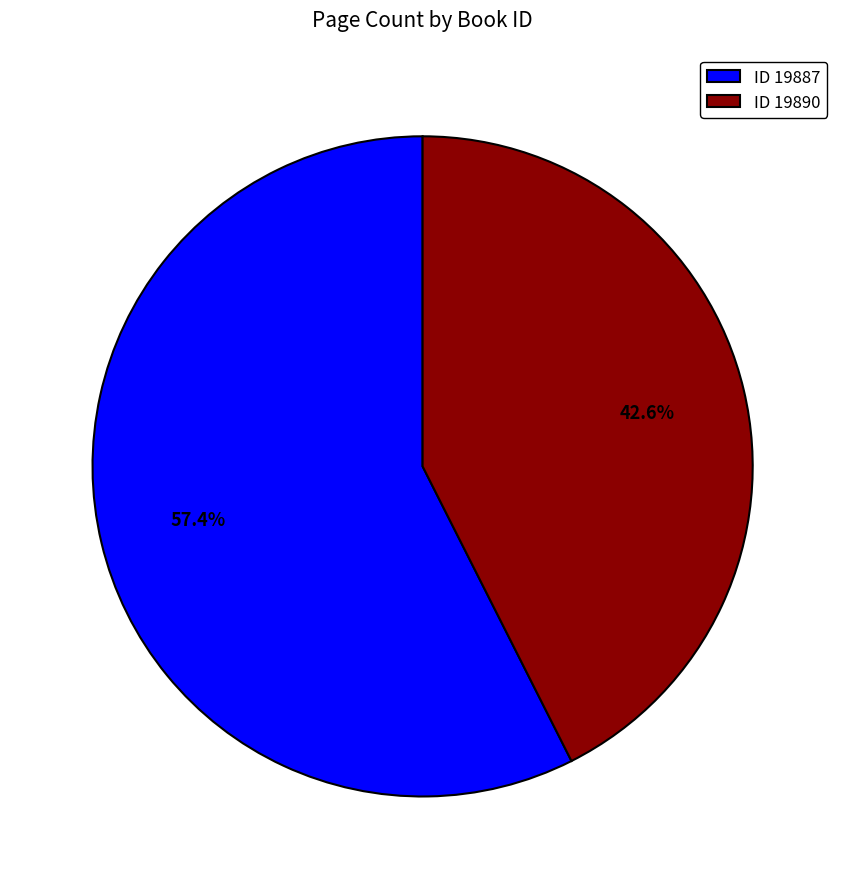

Which slice is the smallest?

ID 19890